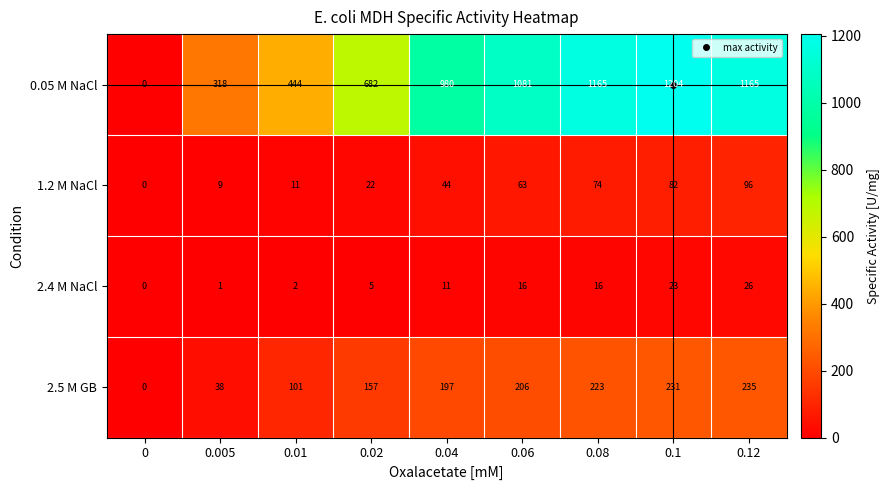

At how many categories does at least one series exceed 608?

6